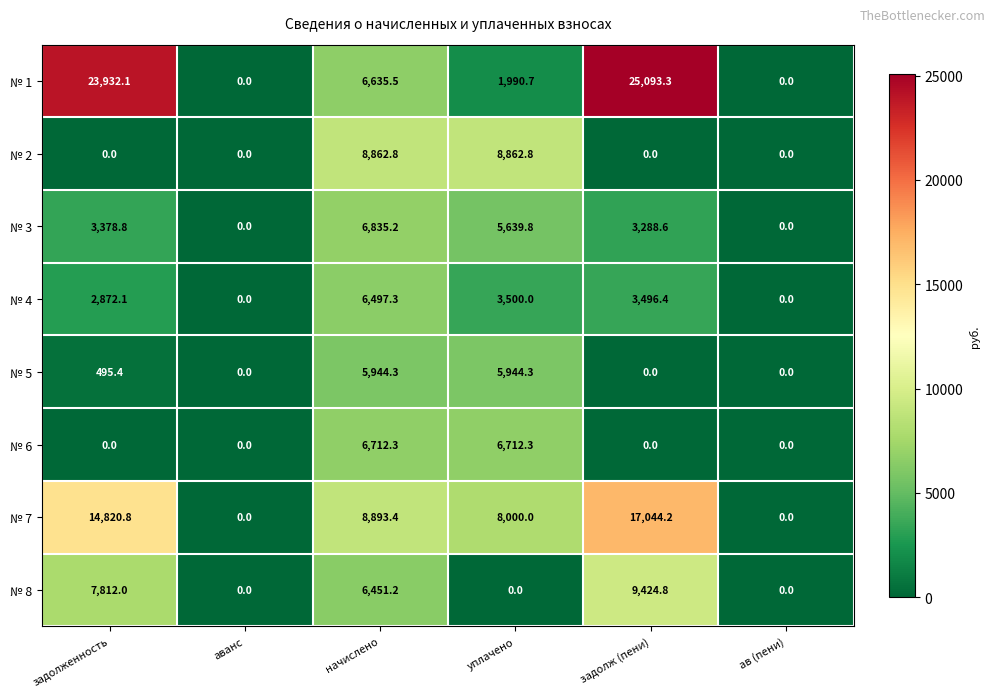

Which category has the highest value across all series?

задолж (пени)